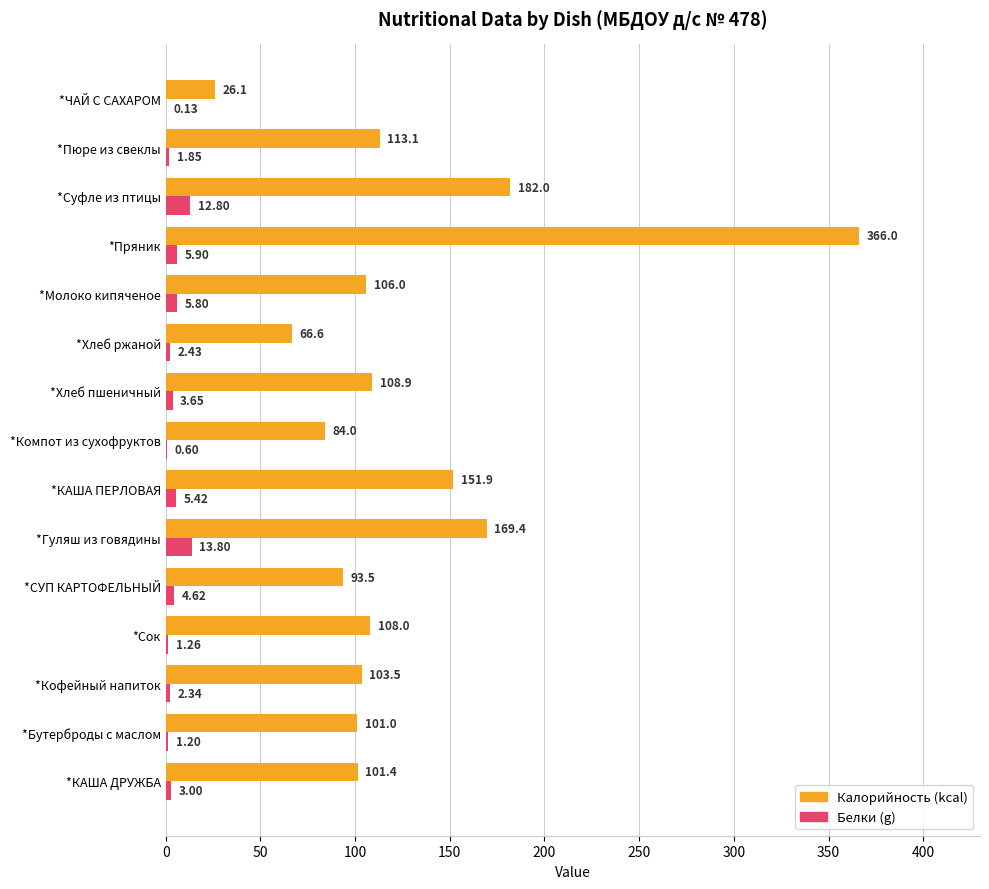

Which series has the largest total across all categories?

Калорийность (kcal)